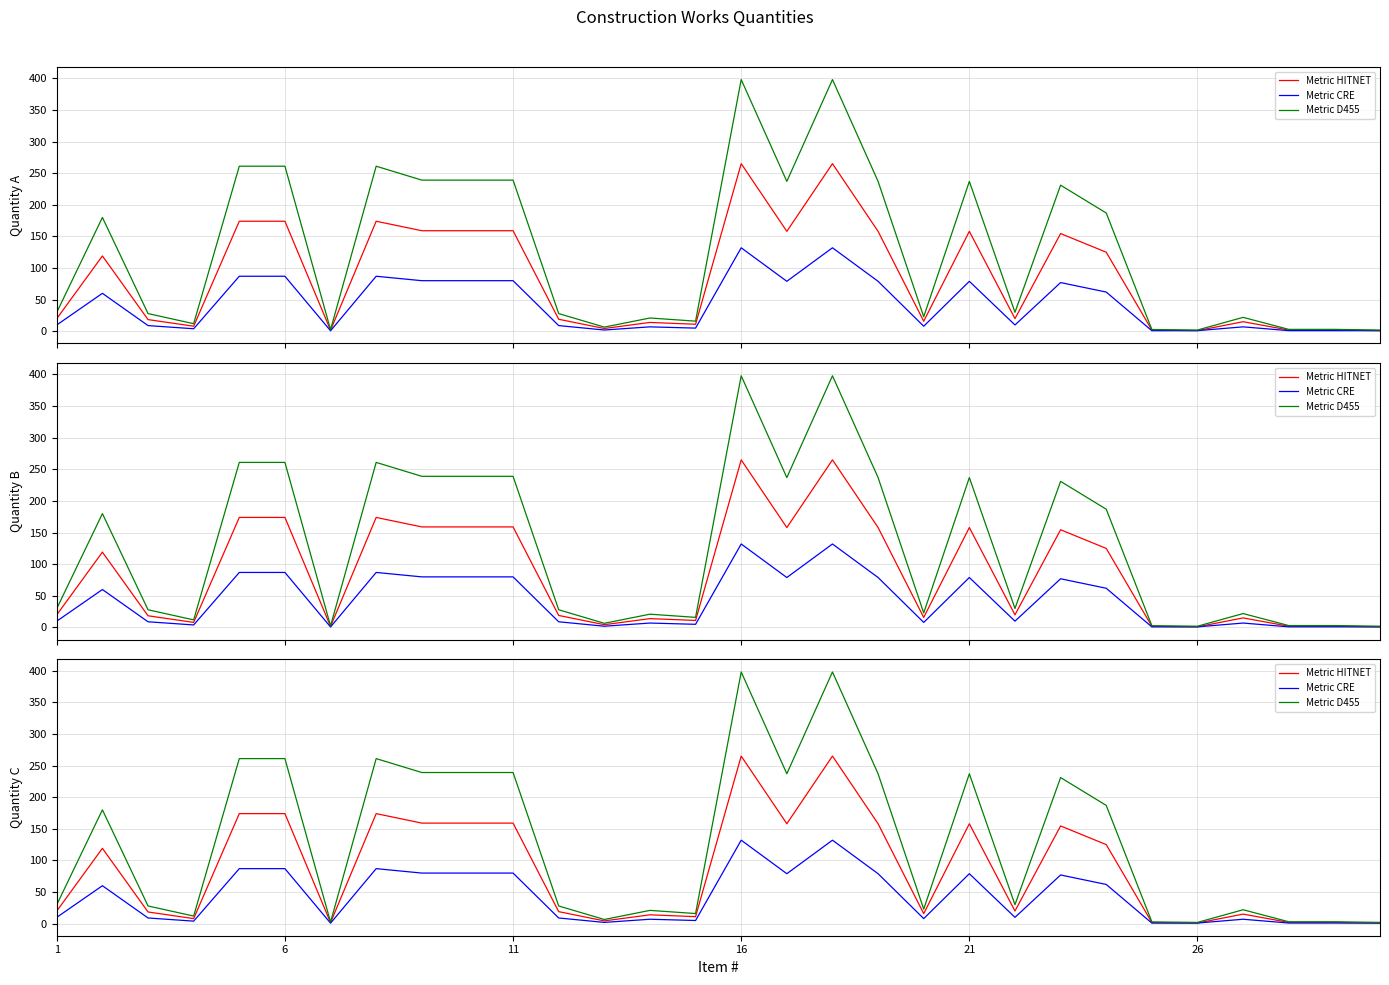

The value of Metric CRE at 26 is 1.5. True or false?

False